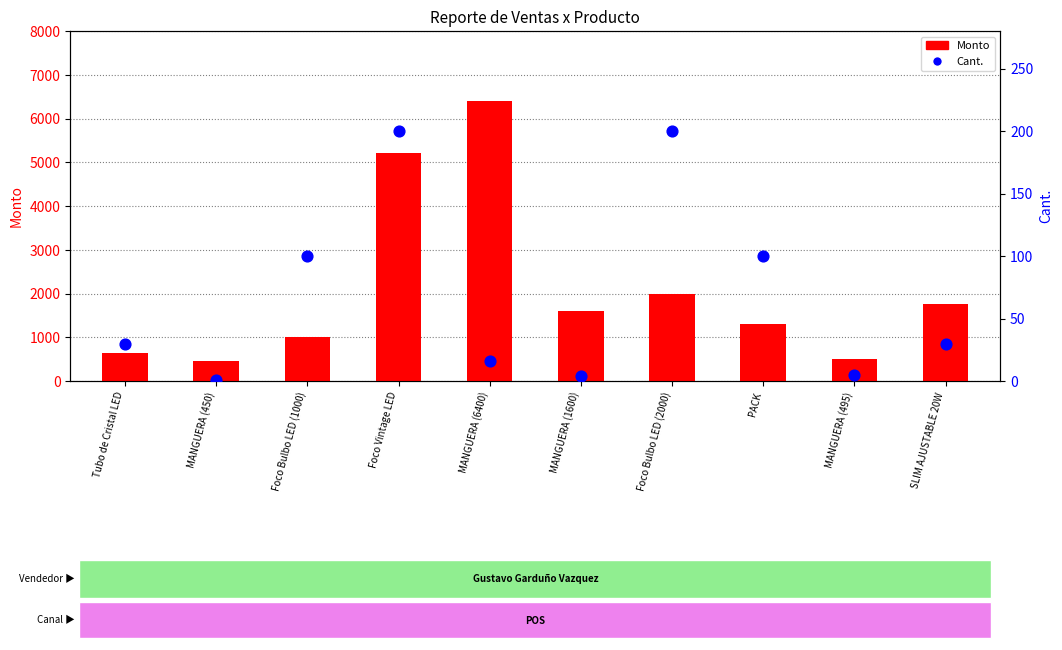

Which series has the largest total across all categories?

Monto